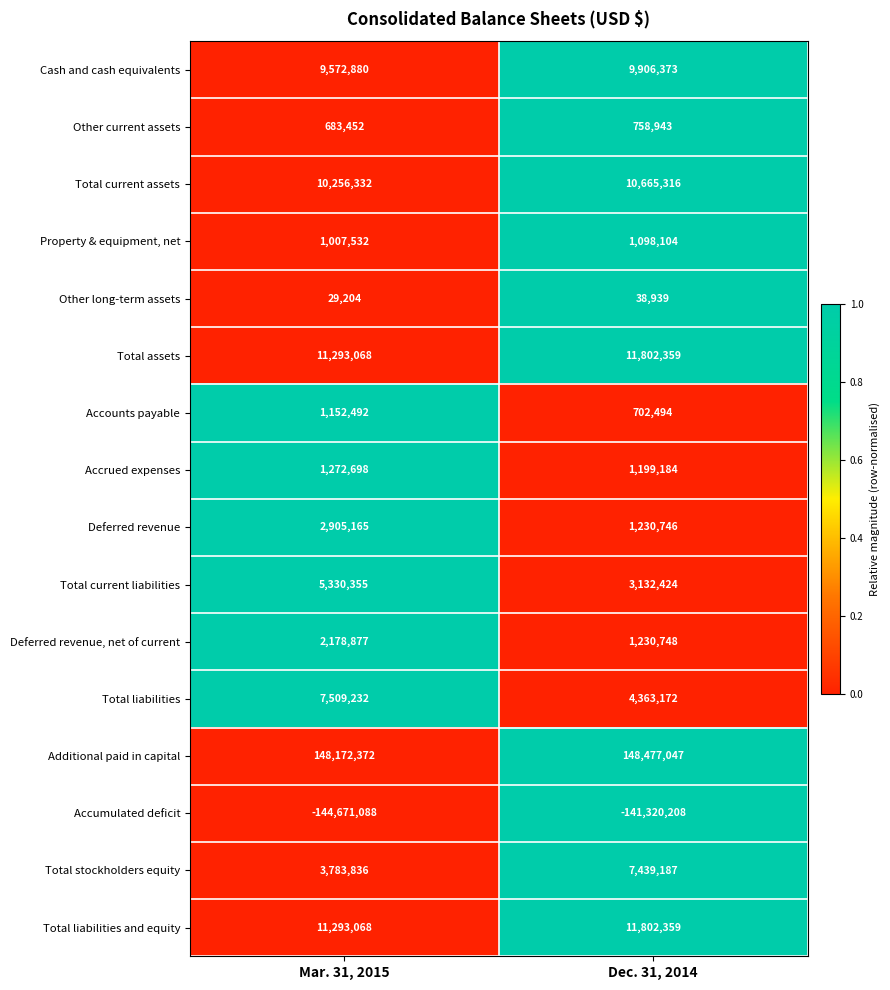

What is the highest value of the Deferred revenue series?

2905165